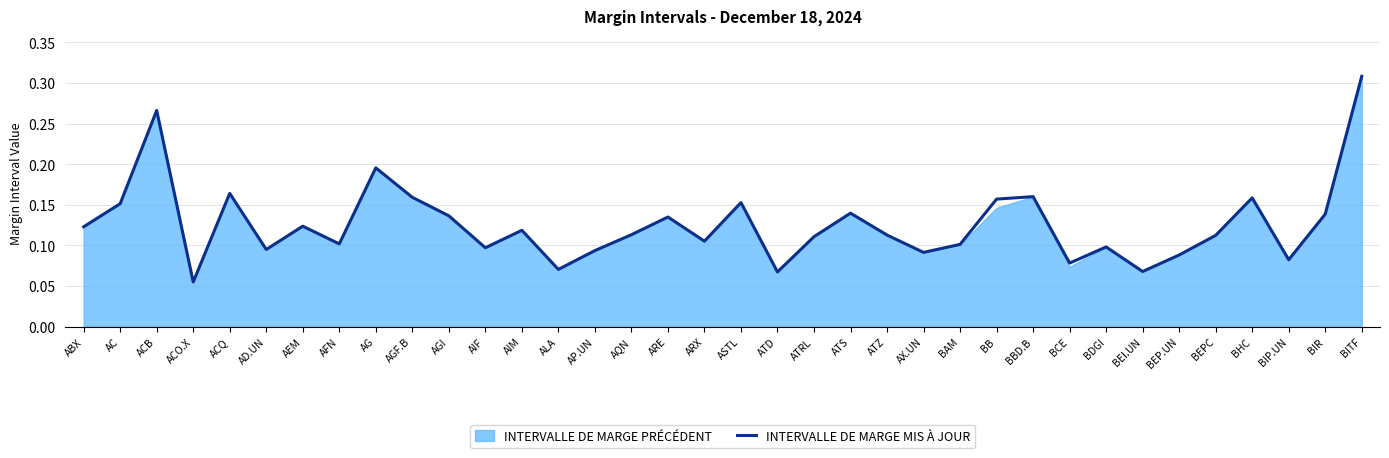

Reading left to right, transcribe all the data shown in this chart.

ABX=0.1	AC=0.2	ACB=0.3	ACO.X=0.1	ACQ=0.2	AD.UN=0.1	AEM=0.1	AFN=0.1	AG=0.2	AGF.B=0.2	AGI=0.1	AIF=0.1	AIM=0.1	ALA=0.1	AP.UN=0.1	AQN=0.1	ARE=0.1	ARX=0.1	ASTL=0.2	ATD=0.1	ATRL=0.1	ATS=0.1	ATZ=0.1	AX.UN=0.1	BAM=0.1	BB=0.2	BBD.B=0.2	BCE=0.1	BDGI=0.1	BEI.UN=0.1	BEP.UN=0.1	BEPC=0.1	BHC=0.2	BIP.UN=0.1	BIR=0.1	BITF=0.3